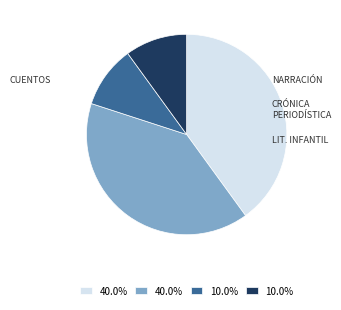

Is there a majority slice in this chart?

No